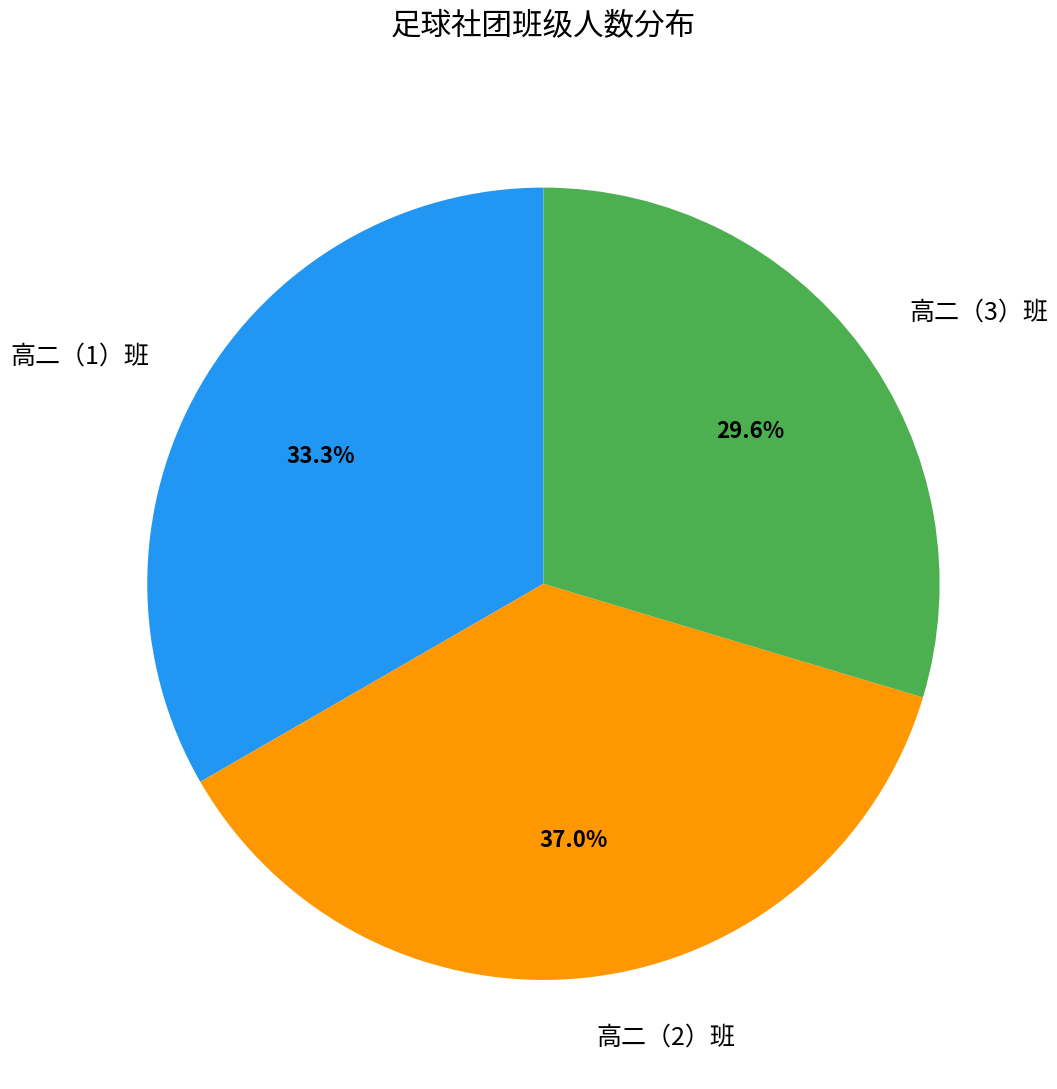

To the nearest percent, what percentage of the pie is 高二（1）班?

33%